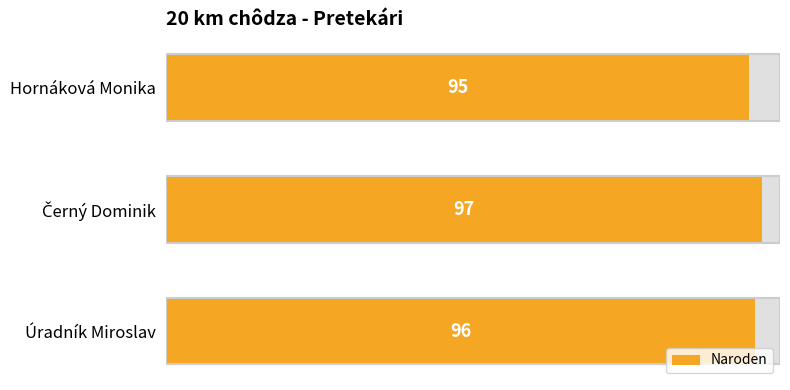

How many data points are less than 96?

1